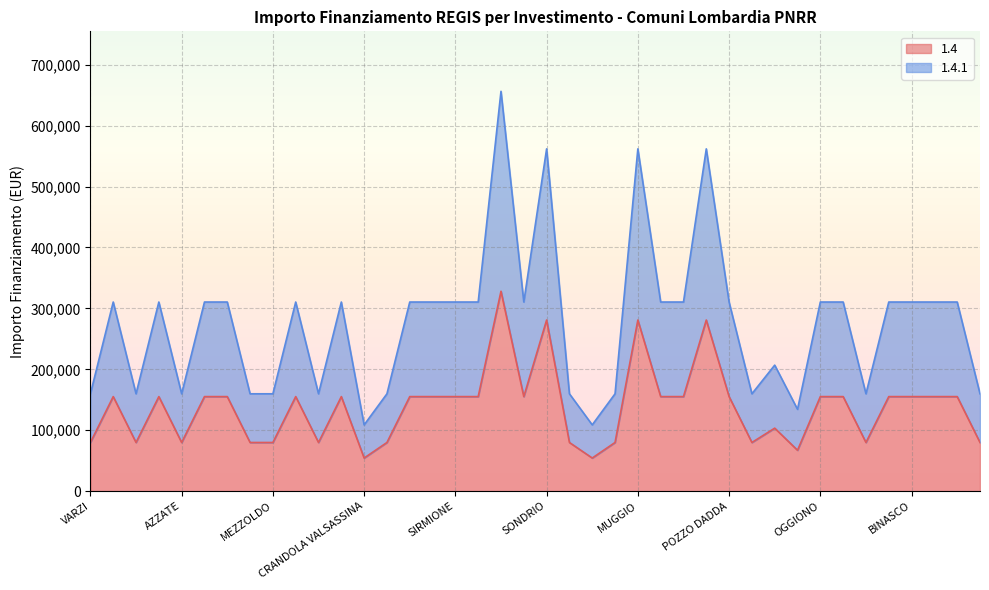

Reading left to right, what are all the values shown in this chart?

1.4: 79922	155234	79922	155234	79922	155234	155234	79922	79922	155234	79922	155234	54412	79922	155234	155234	155234	155234	328160	155234	280932	79922	54412	79922	280932	155234	155234	280932	155234	79922	103444	67167	155234	155234	79922	155234	155234	155234	155234	79922
1.4.1: 159844	310468	159844	310468	159844	310468	310468	159844	159844	310468	159844	310468	108824	159844	310468	310468	310468	310468	656320	310468	561864	159844	108824	159844	561864	310468	310468	561864	310468	159844	206888	134334	310468	310468	159844	310468	310468	310468	310468	159844